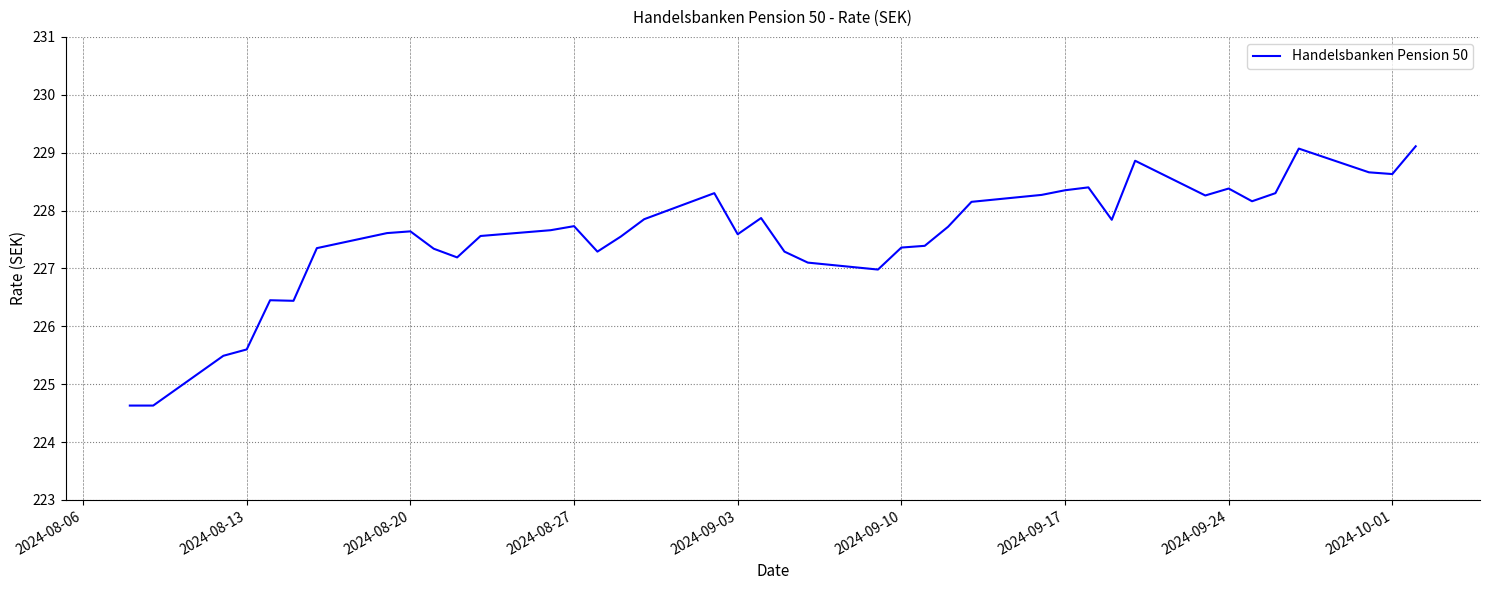

What is the minimum value shown in the chart?

224.6